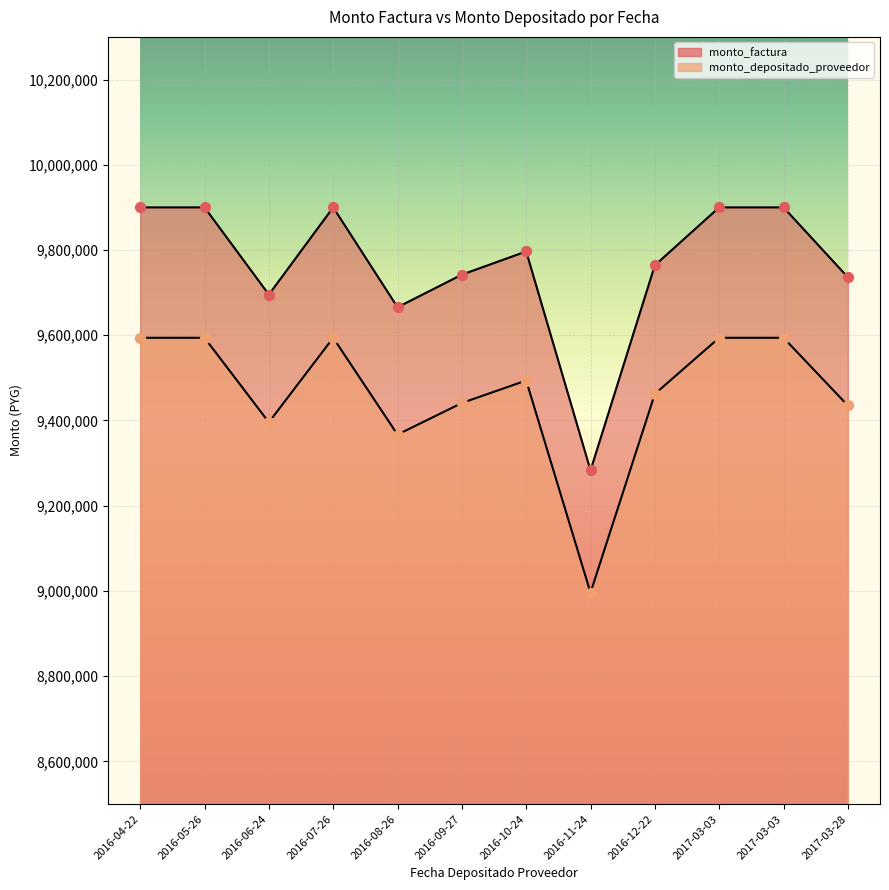

Which series has the widest spread of Y values?

monto_factura